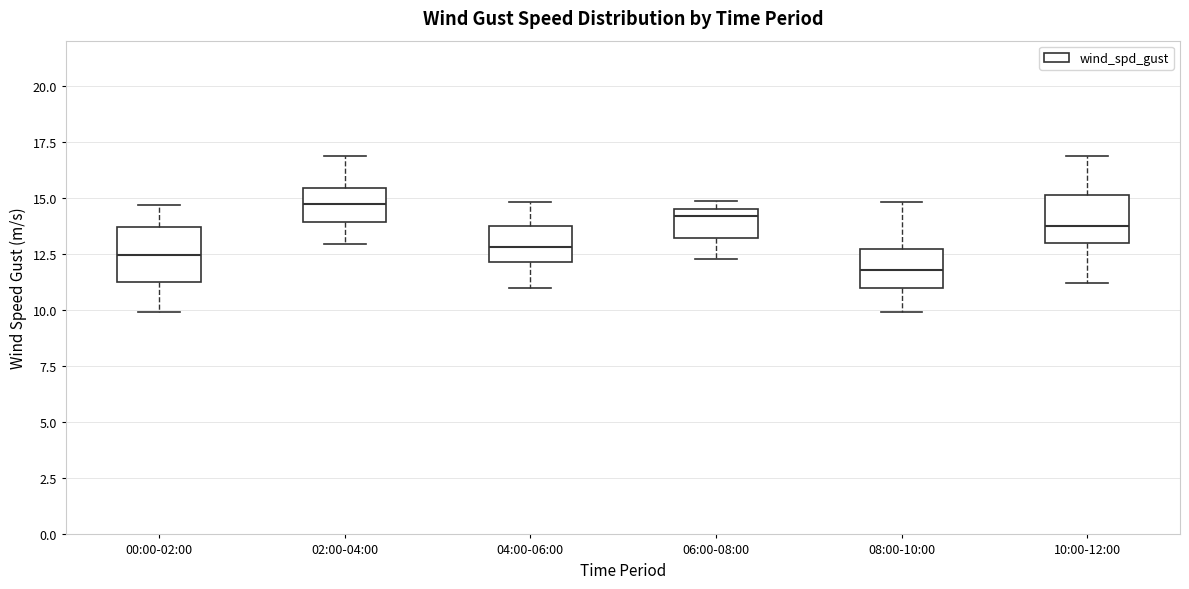

Which box has the highest median line?

02:00-04:00